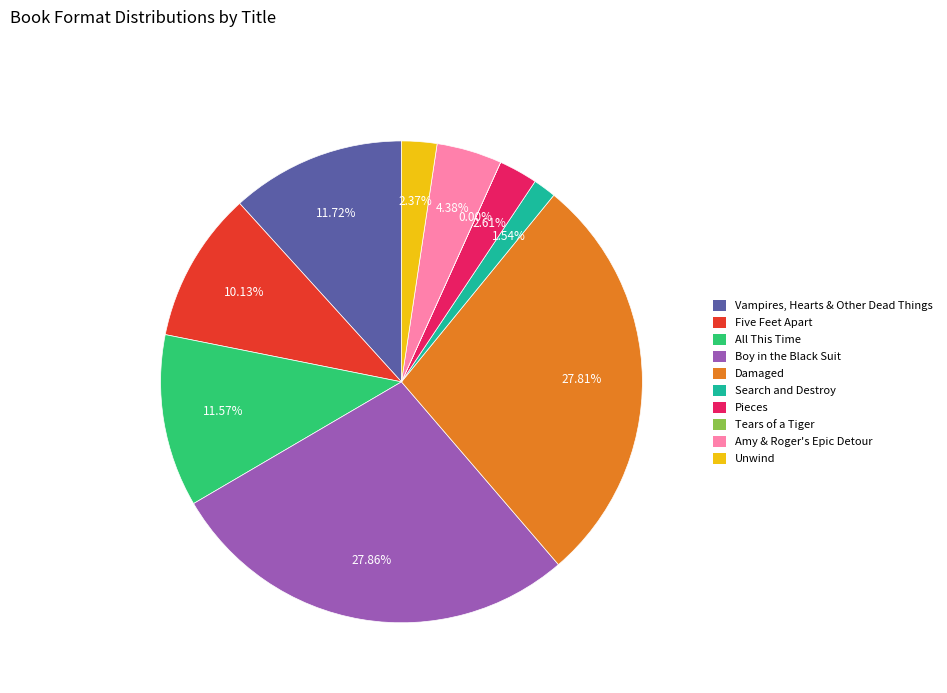

Do All This Time and Pieces together represent more than half of the pie?

No